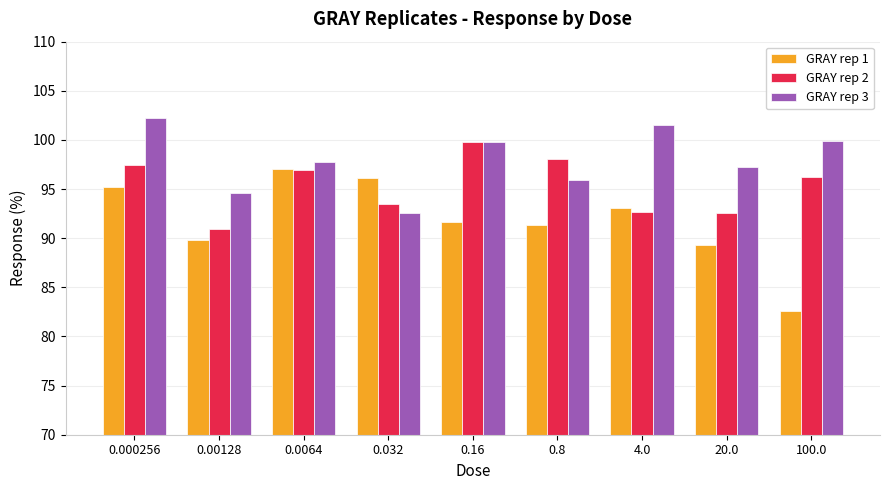

The value of GRAY rep 3 at 100.0 is 99.9. True or false?

True